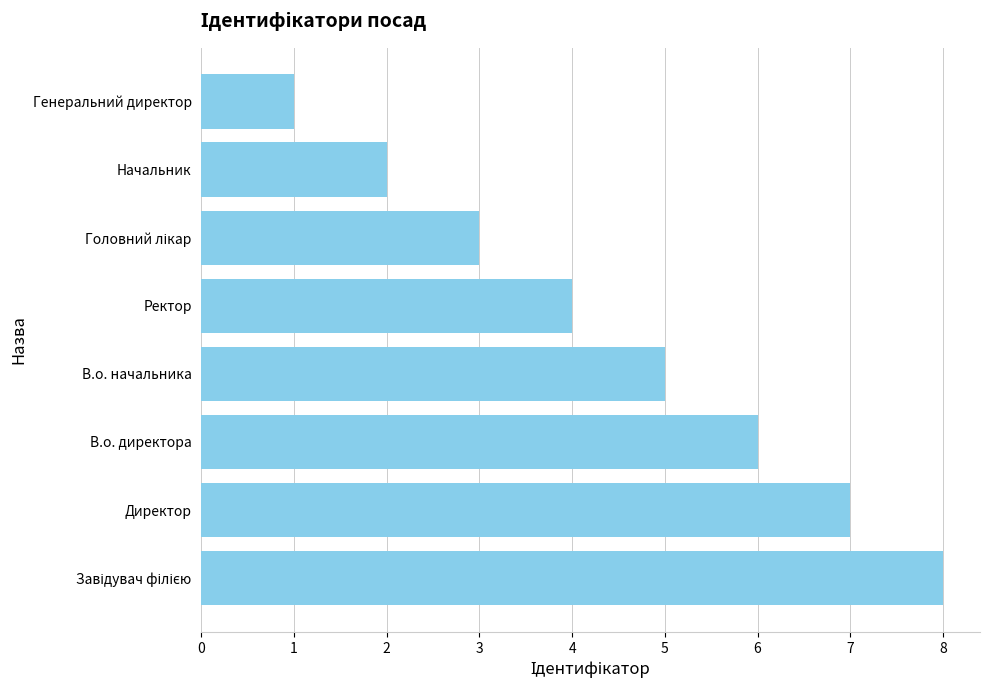

What is the smallest value displayed?

1